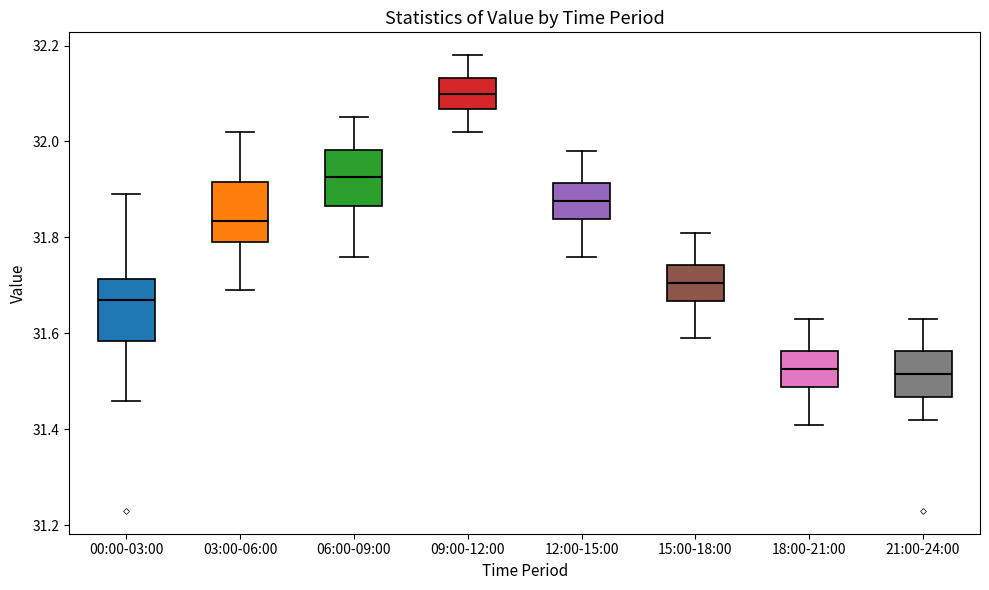

Reading left to right, transcribe this box plot: for each box, give where its median line is, the range the box spans, and where its two whiskers end, as read against the y-axis. The values are not printed on the chart, so give them approximately, as read against the axis.

00:00-03:00: median 31.68, box 31.58 to 31.72, whiskers 31.46 to 31.90
03:00-06:00: median 31.84, box 31.80 to 31.92, whiskers 31.70 to 32.02
06:00-09:00: median 31.92, box 31.86 to 31.98, whiskers 31.76 to 32.06
09:00-12:00: median 32.10, box 32.06 to 32.14, whiskers 32.02 to 32.18
12:00-15:00: median 31.88, box 31.84 to 31.92, whiskers 31.76 to 31.98
15:00-18:00: median 31.70, box 31.66 to 31.74, whiskers 31.60 to 31.82
18:00-21:00: median 31.52, box 31.48 to 31.56, whiskers 31.42 to 31.64
21:00-24:00: median 31.52, box 31.46 to 31.56, whiskers 31.42 to 31.64